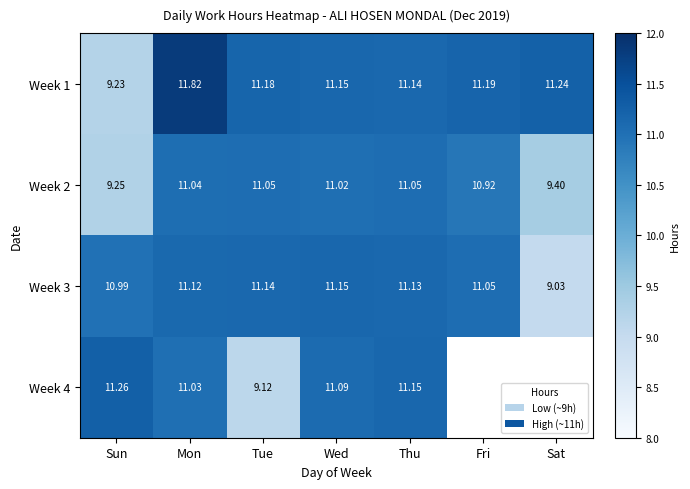

Where does the Week 1 series first go above 11?

Mon